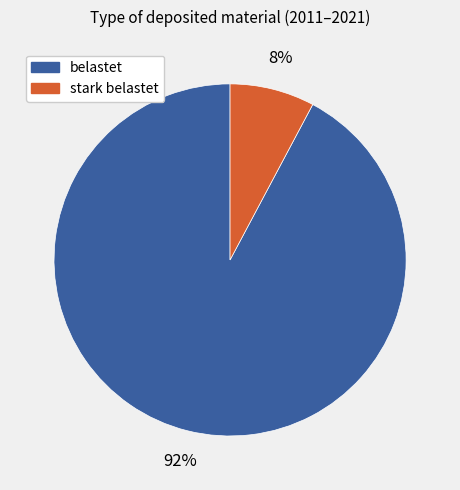

How many segments does this pie chart have?

2